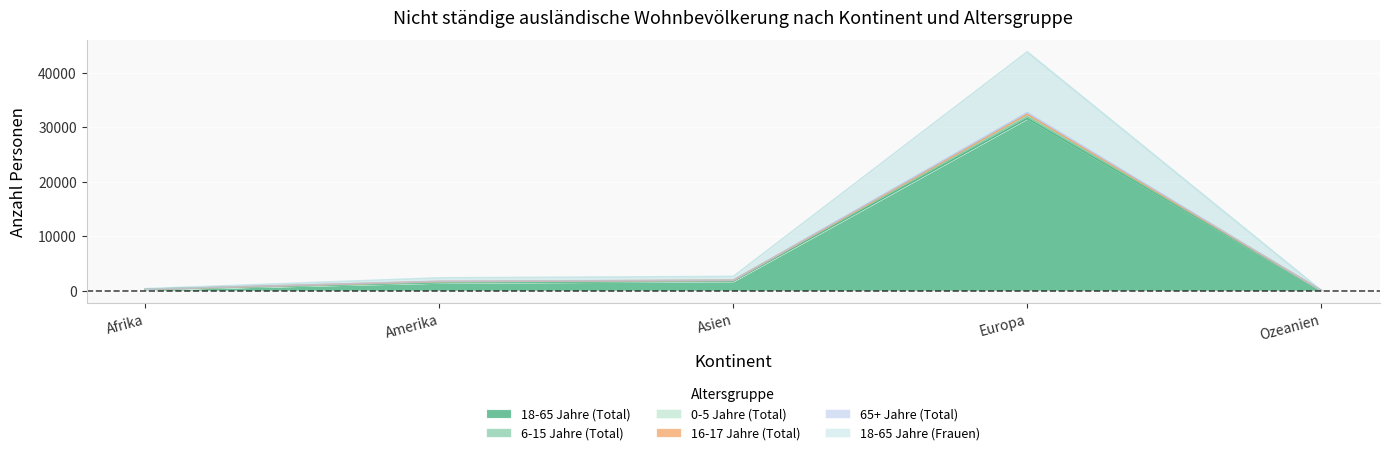

How many interior local peaks does the 18-65 Jahre (Total) series have?

1